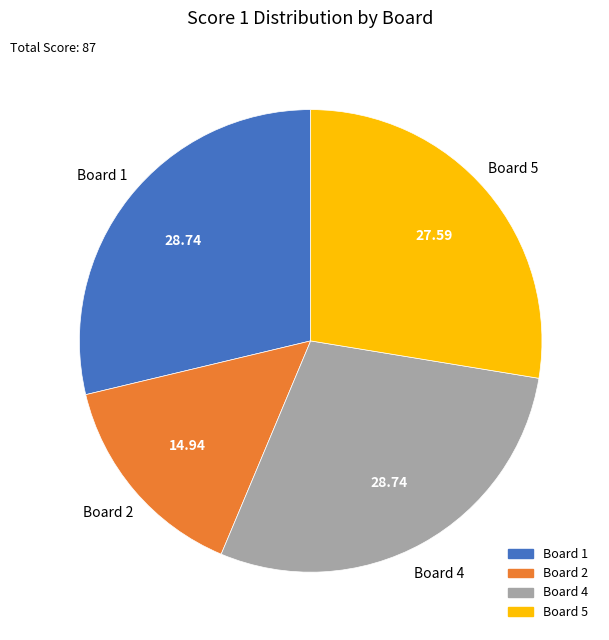

Approximately how many times larger is the value at Board 2 compared to Board 1?

0.5